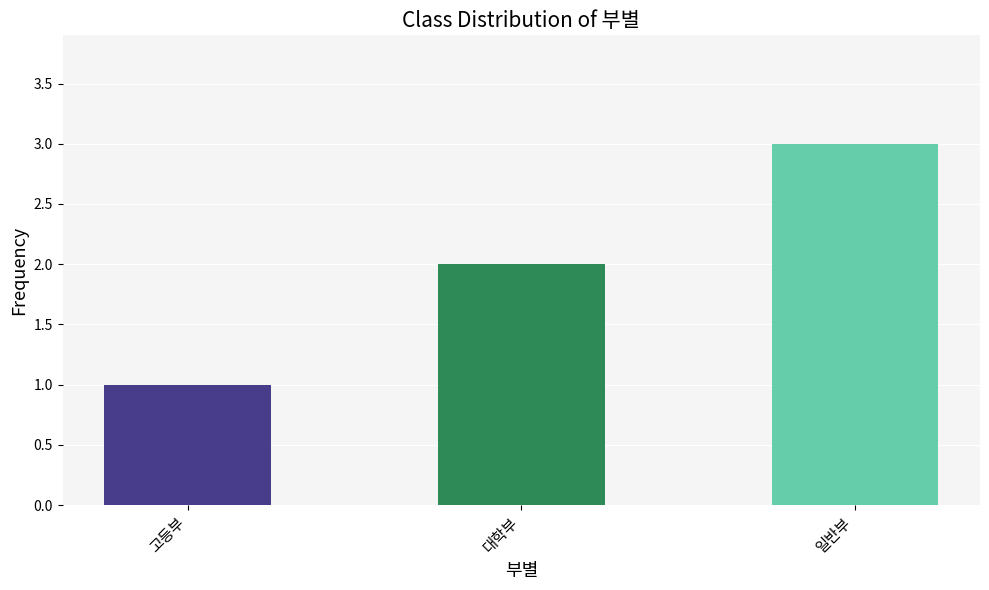

Approximately how many times larger is the value at 고등부 compared to 대학부?

0.5